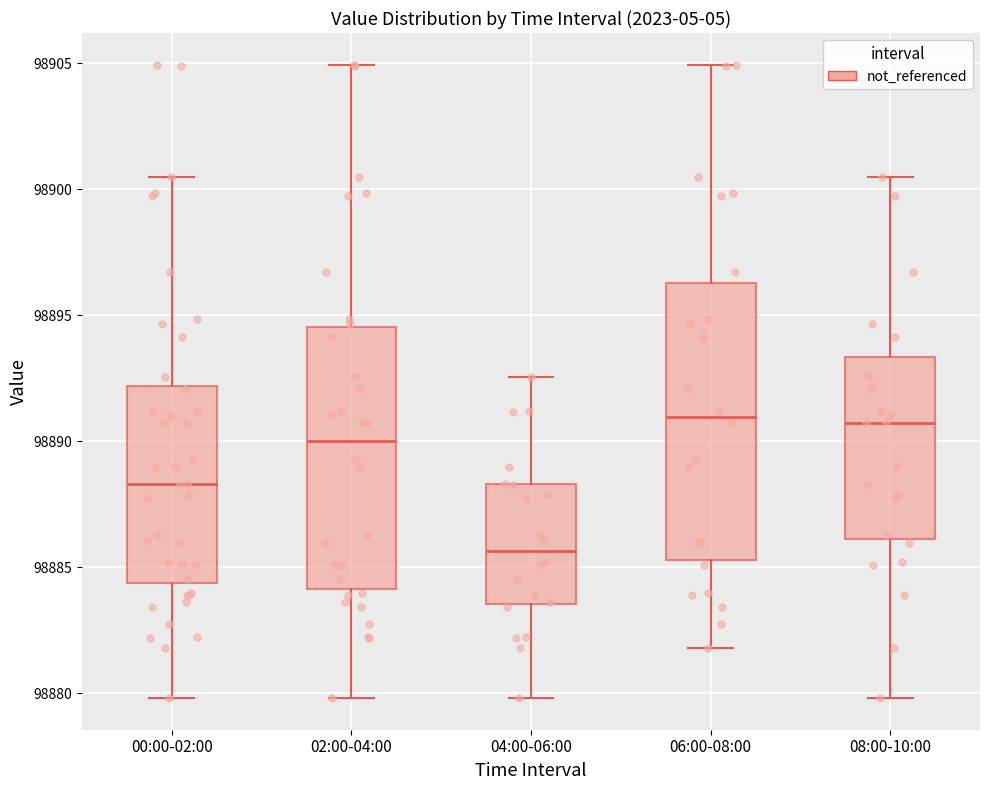

Where is the lower edge of the box for 00:00-02:00 on the y-axis? The values are not printed on the chart, so give them approximately, as read against the axis.

98884.5